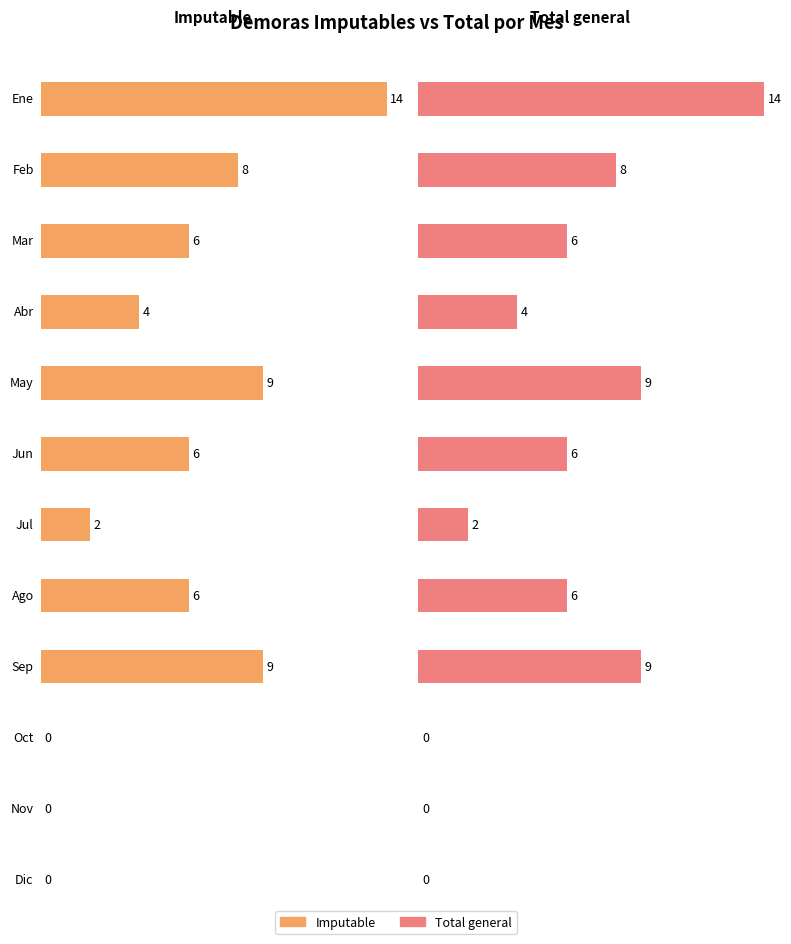

What is the value of the Total general bar at the 5th from the left?

9